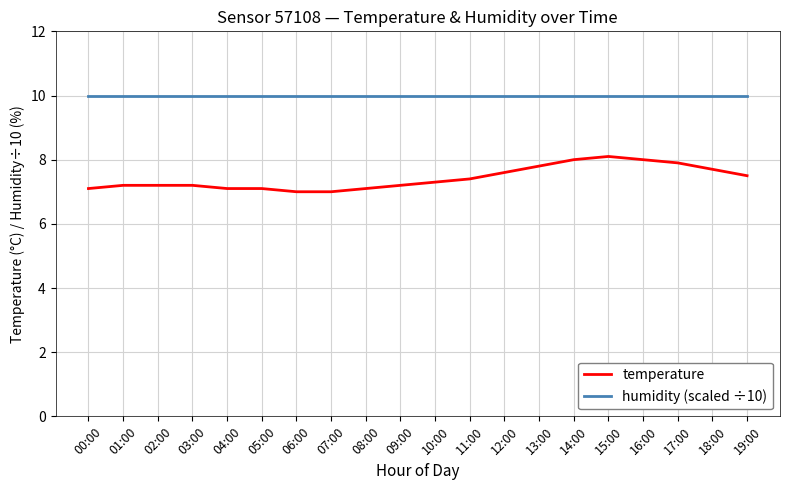

What are all the series names shown in the legend?

temperature, humidity (scaled ÷10)